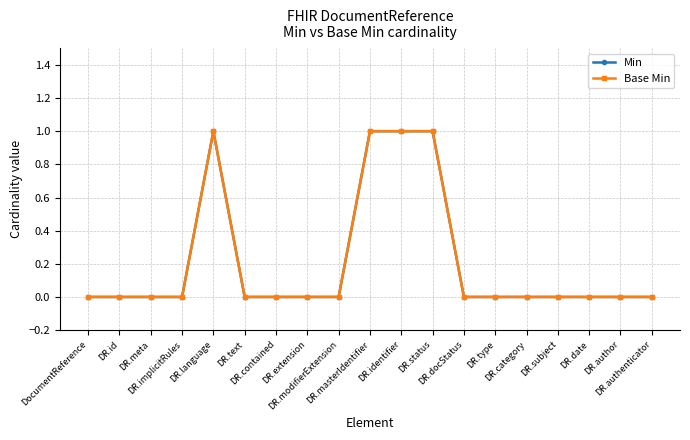

Does the chart have visible grid lines?

Yes